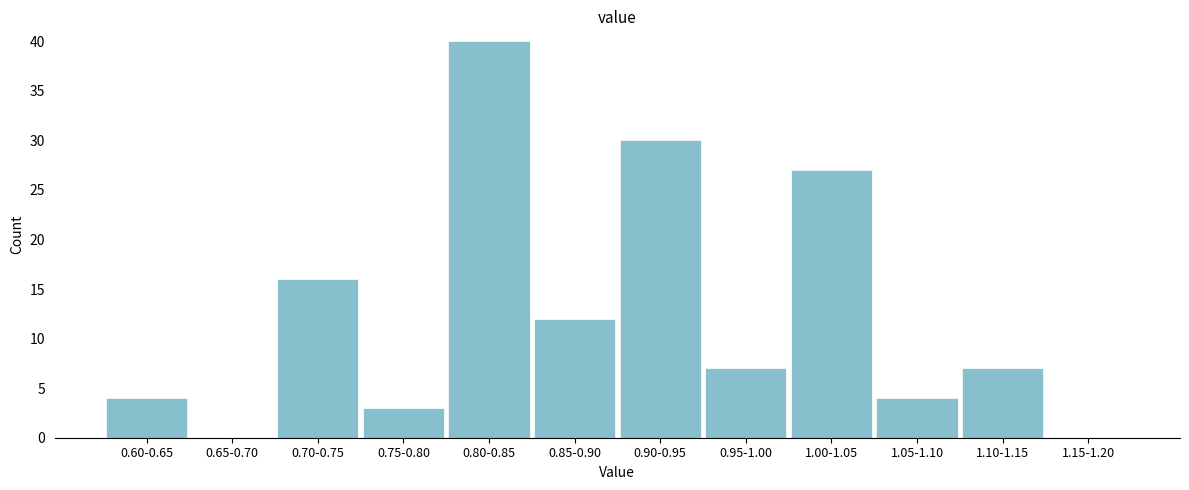

Reading left to right, extract all data points from this chart.

0.60-0.65=4	0.65-0.70=0	0.70-0.75=16	0.75-0.80=3	0.80-0.85=40	0.85-0.90=12	0.90-0.95=30	0.95-1.00=7	1.00-1.05=27	1.05-1.10=4	1.10-1.15=7	1.15-1.20=0